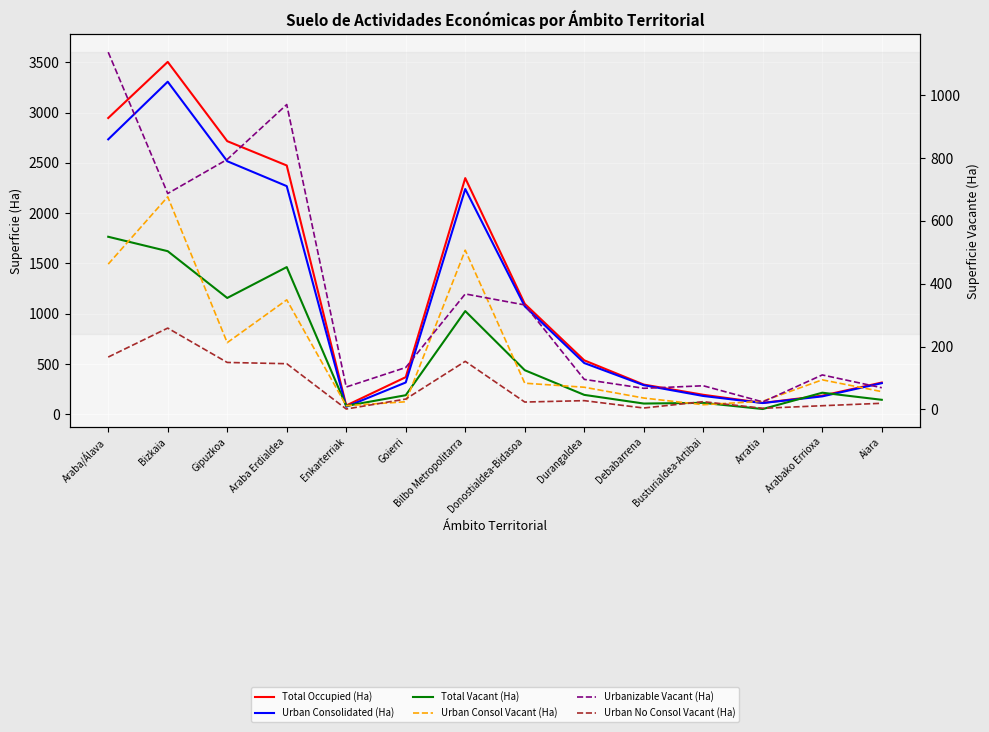

What is the greatest value displayed?

3503.4